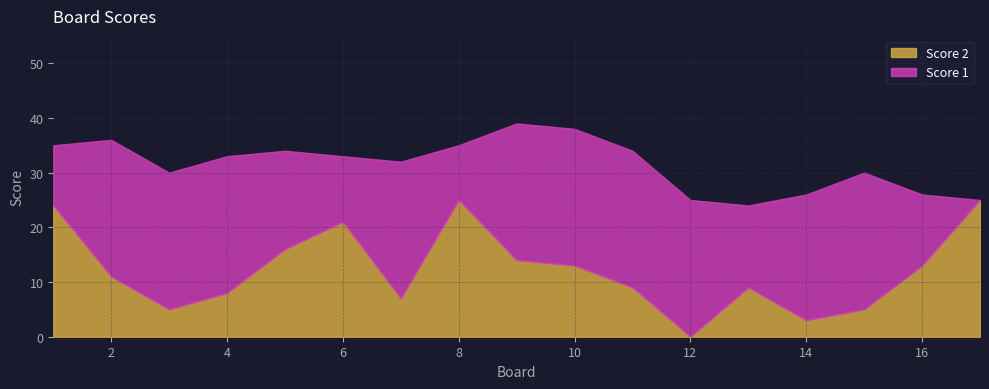

What is the difference between the maximum and minimum values?

25